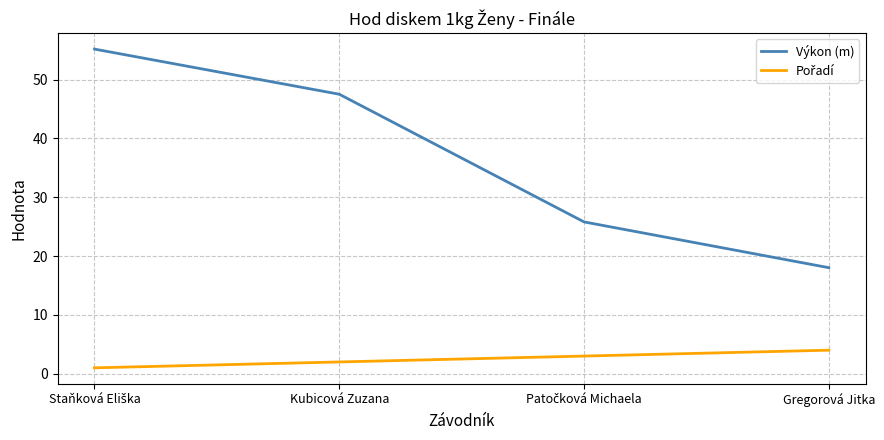

True or false: Výkon (m) has more than 1 interior local peaks.

False